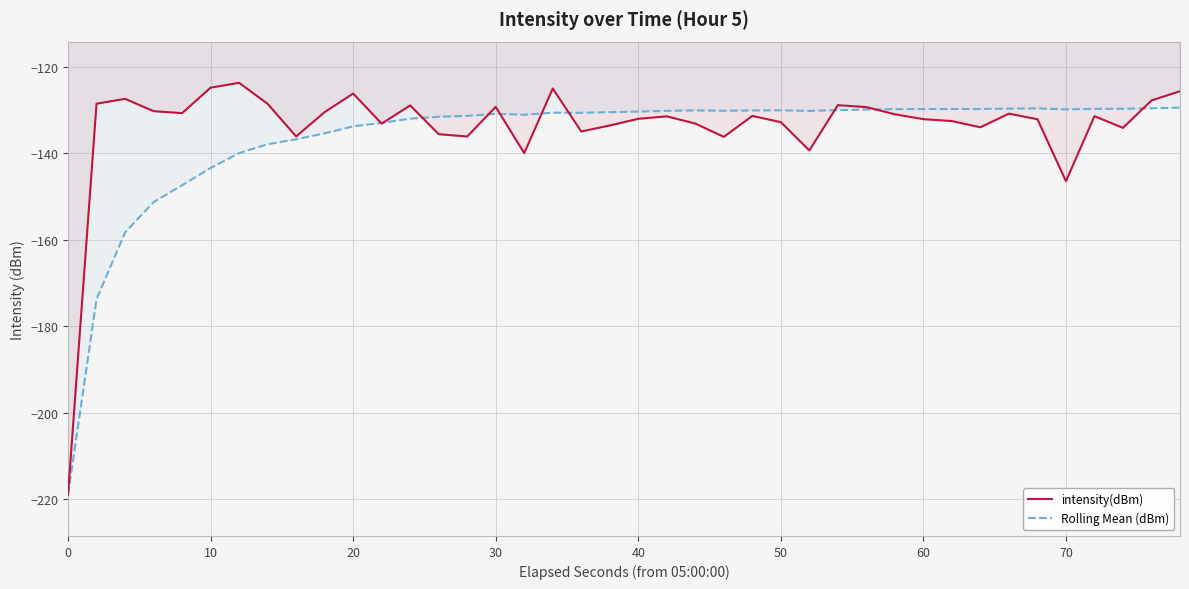

Where is intensity(dBm) nearest to the value -171?

70